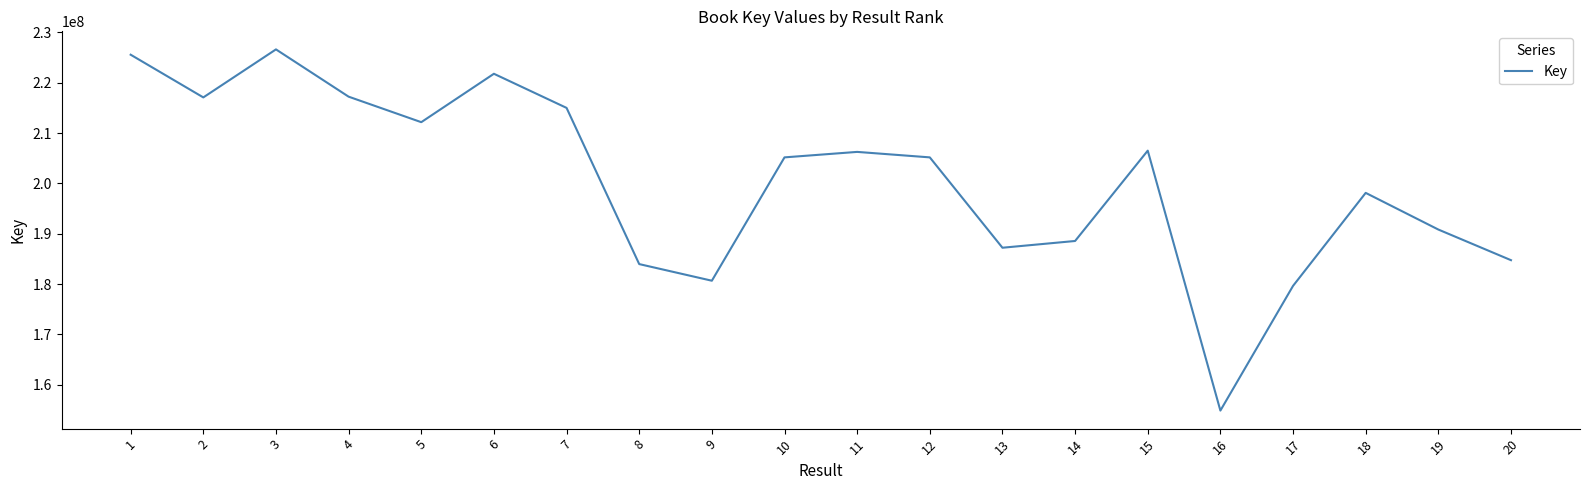

Read the value at 10, to the nearest 100.

205160800